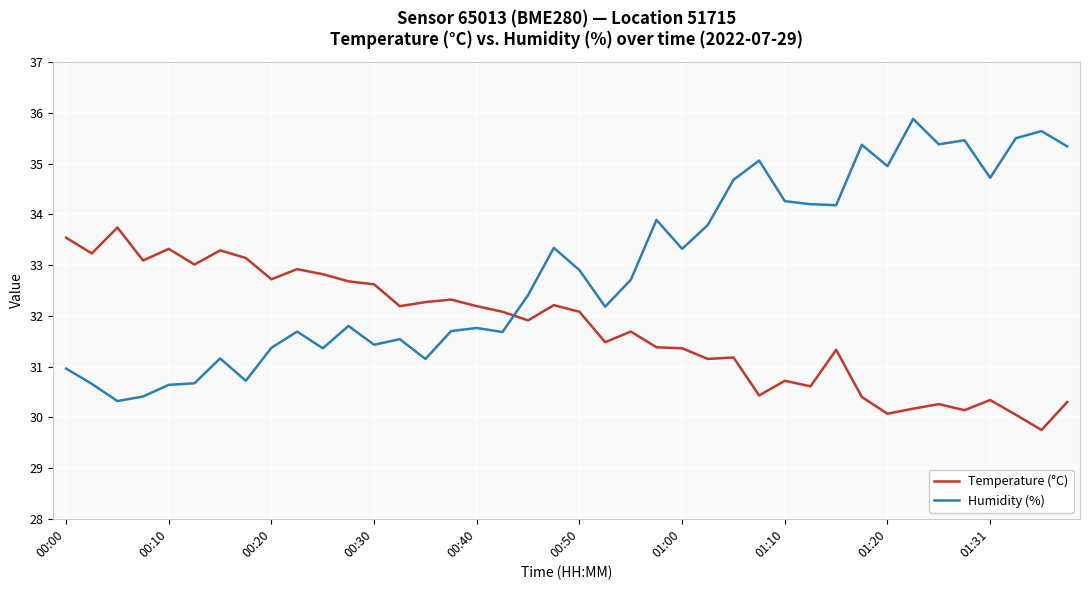

How many intersections are there between Humidity (%) and Temperature (°C)?

1